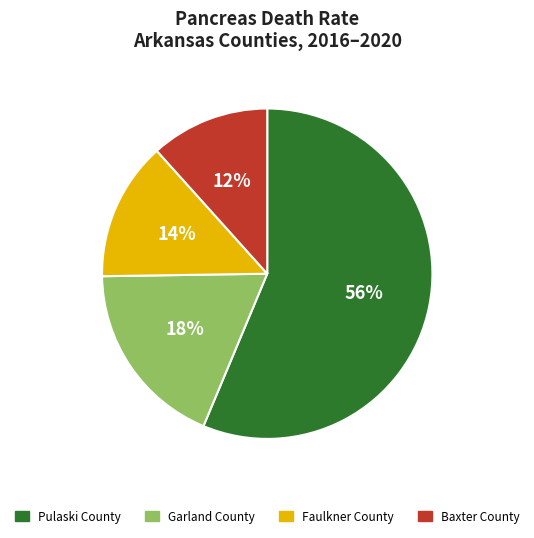

Does Garland County represent more than half of the total?

No